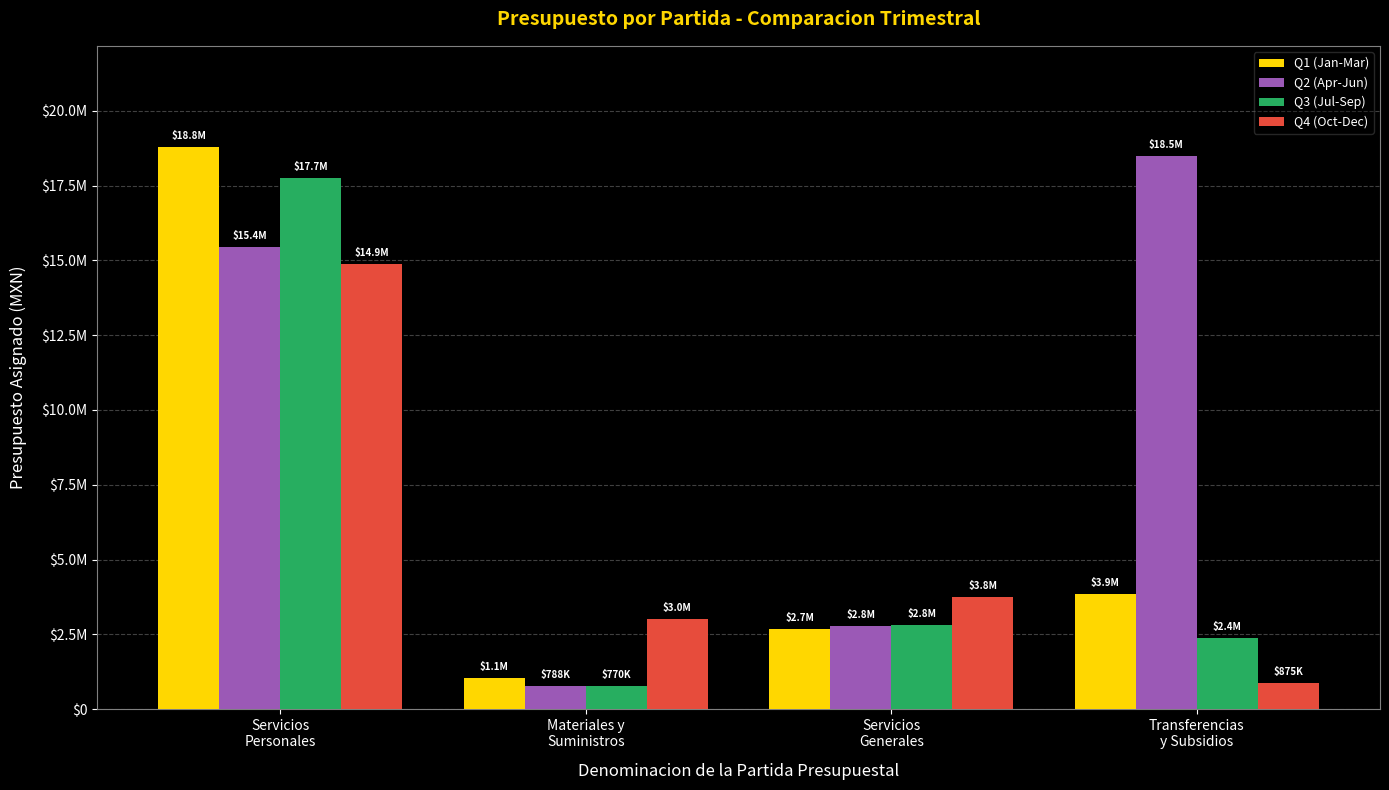

Which category has the lowest value in the Q3 (Jul-Sep) series?

Materiales y
Suministros